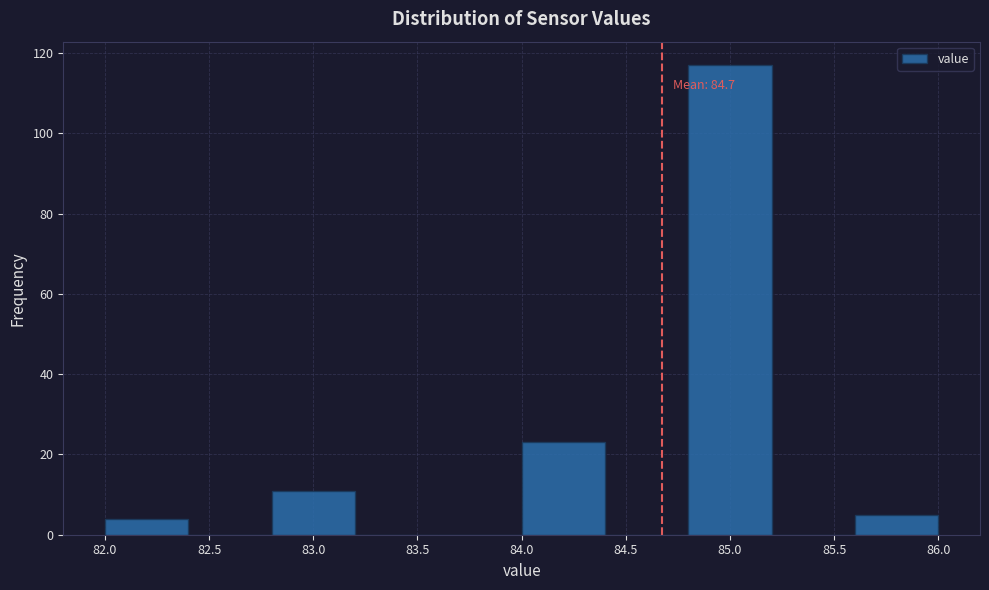

Over which range of the x-axis is the bar tallest?

84.8 to 85.2